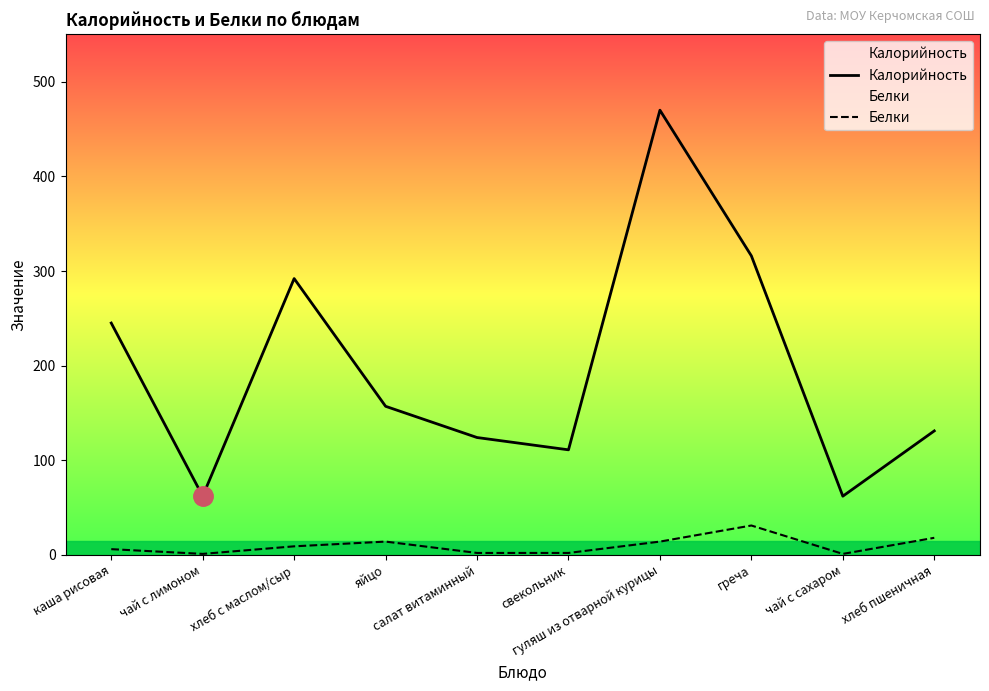

In Калорийность, how many points are higher than both neighbors (excluding endpoints)?

2